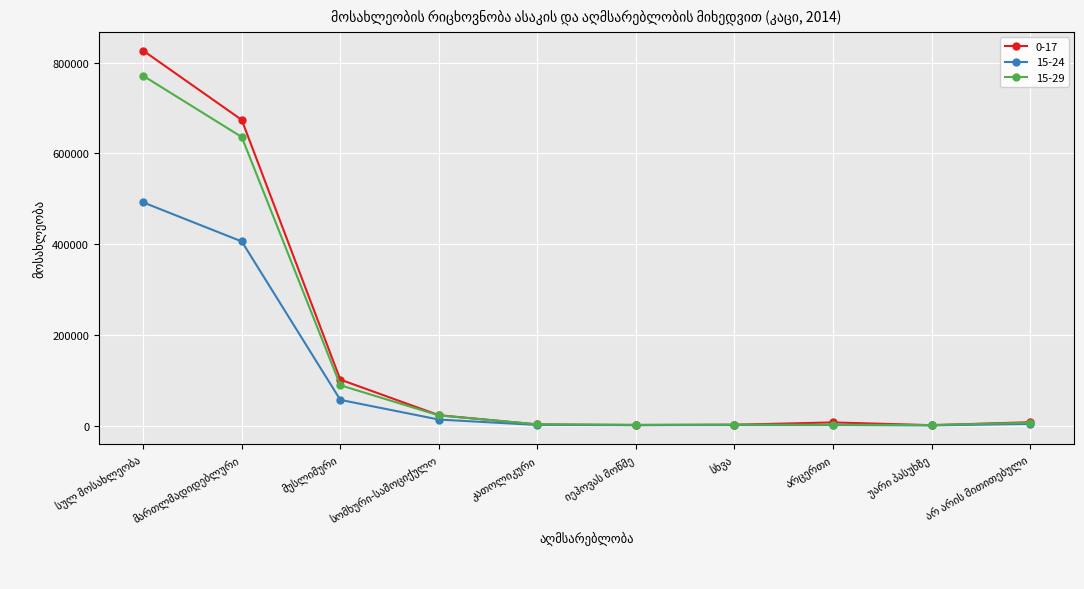

List the series in order of their peak value, lowest first.

15-24, 15-29, 0-17